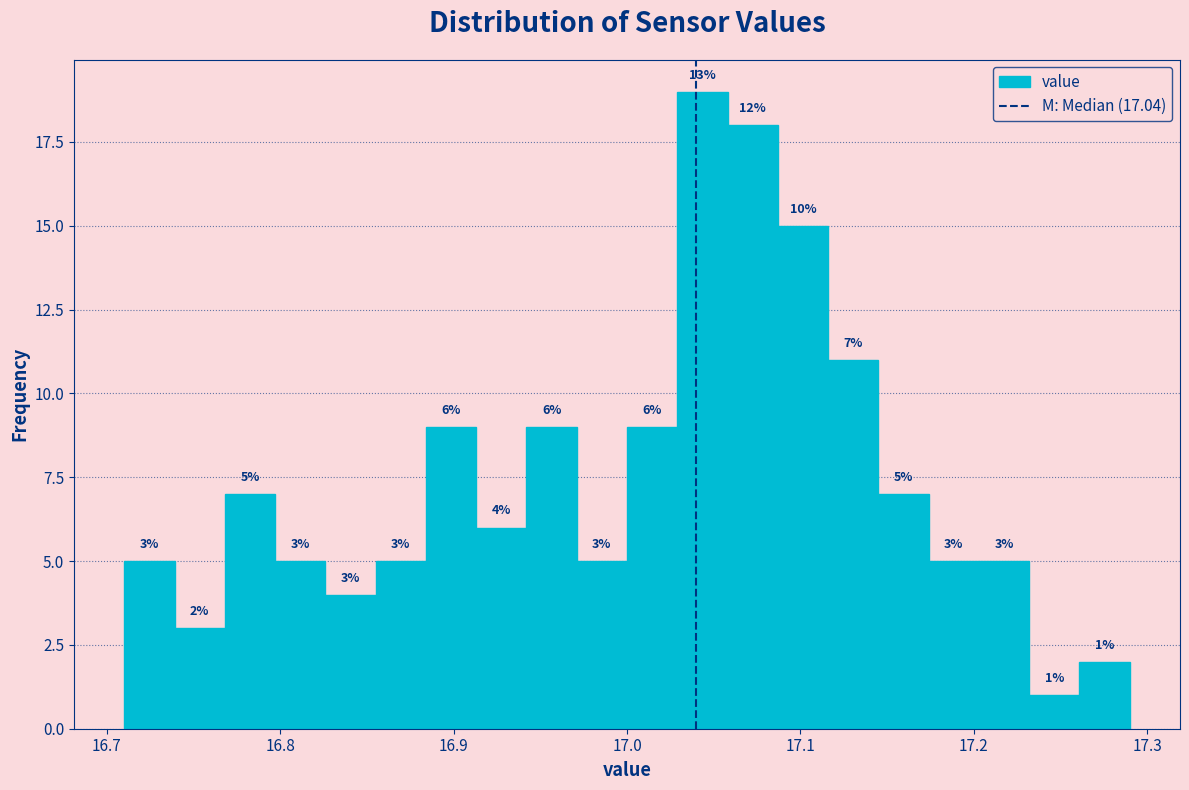

Around what value on the x-axis is the tallest bar? Give the approximate position of its centre, as read against the axis.

17.04